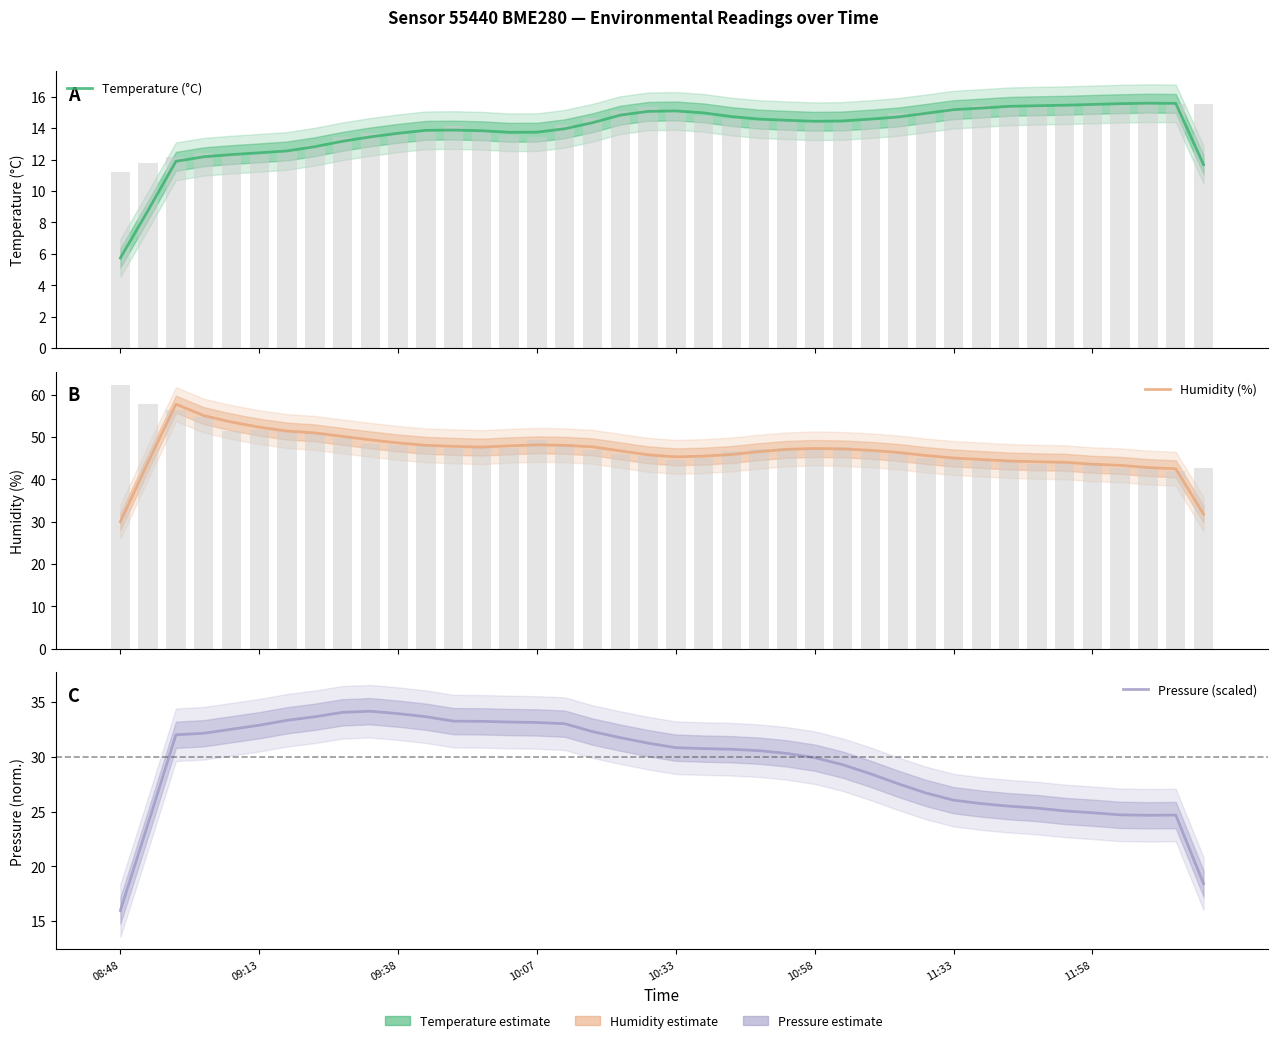

How many bars are there in total?

120